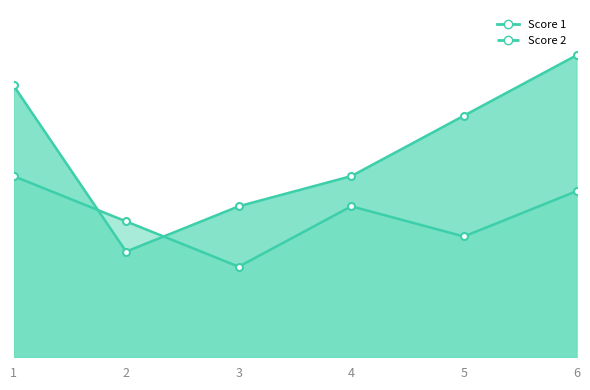

What is the approximate value of Score 1 at 6, to the nearest 10?

20